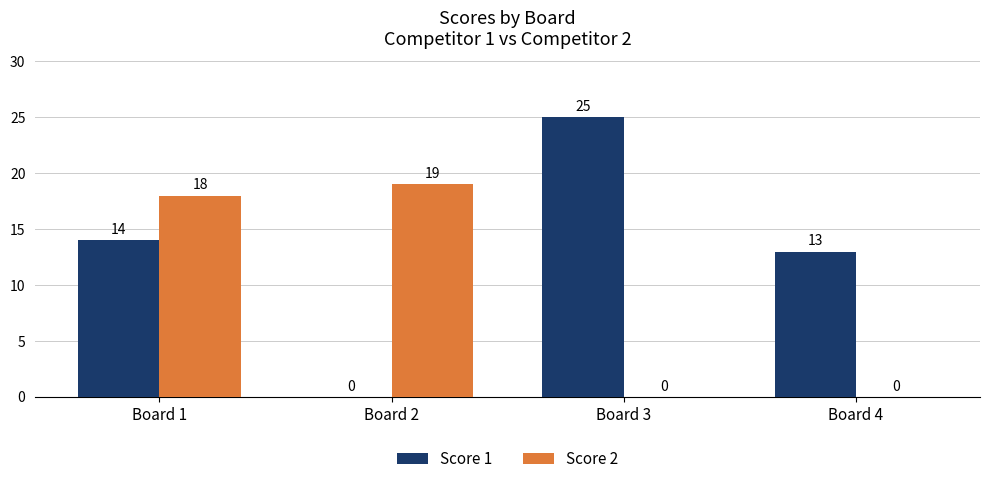

Reading left to right, transcribe all the data shown in this chart.

Score 1: Board 1=14	Board 2=0	Board 3=25	Board 4=13
Score 2: Board 1=18	Board 2=19	Board 3=0	Board 4=0